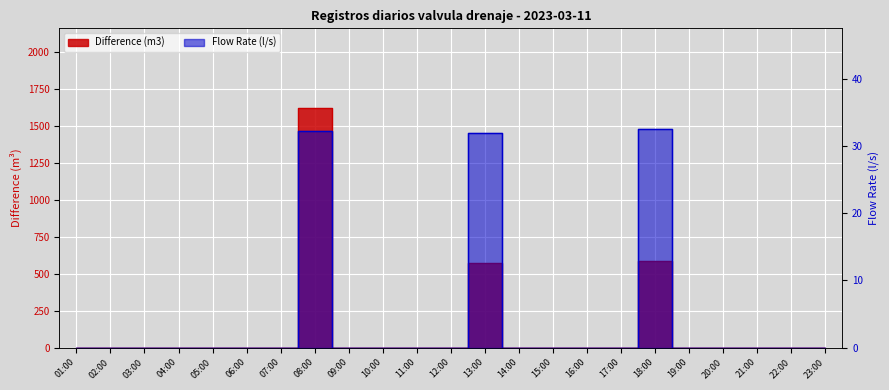

Which category has the highest value across all series?

08:00